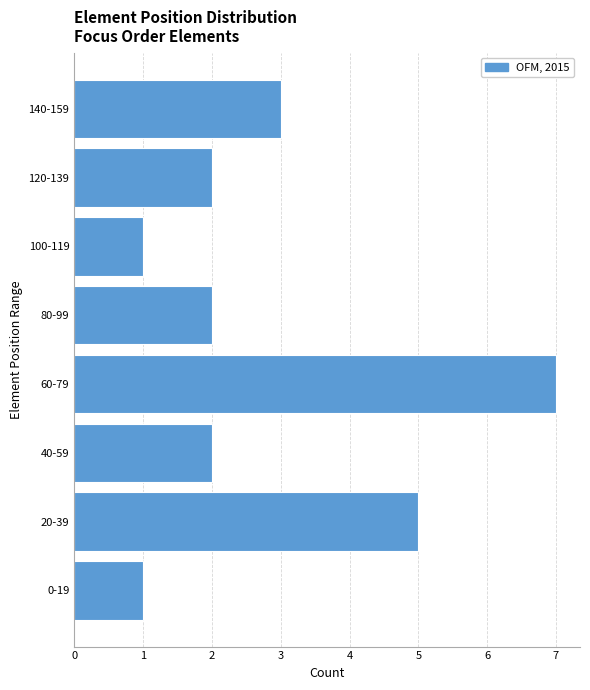

Reading bottom to top, transcribe all the data shown in this chart.

1	5	2	7	2	1	2	3